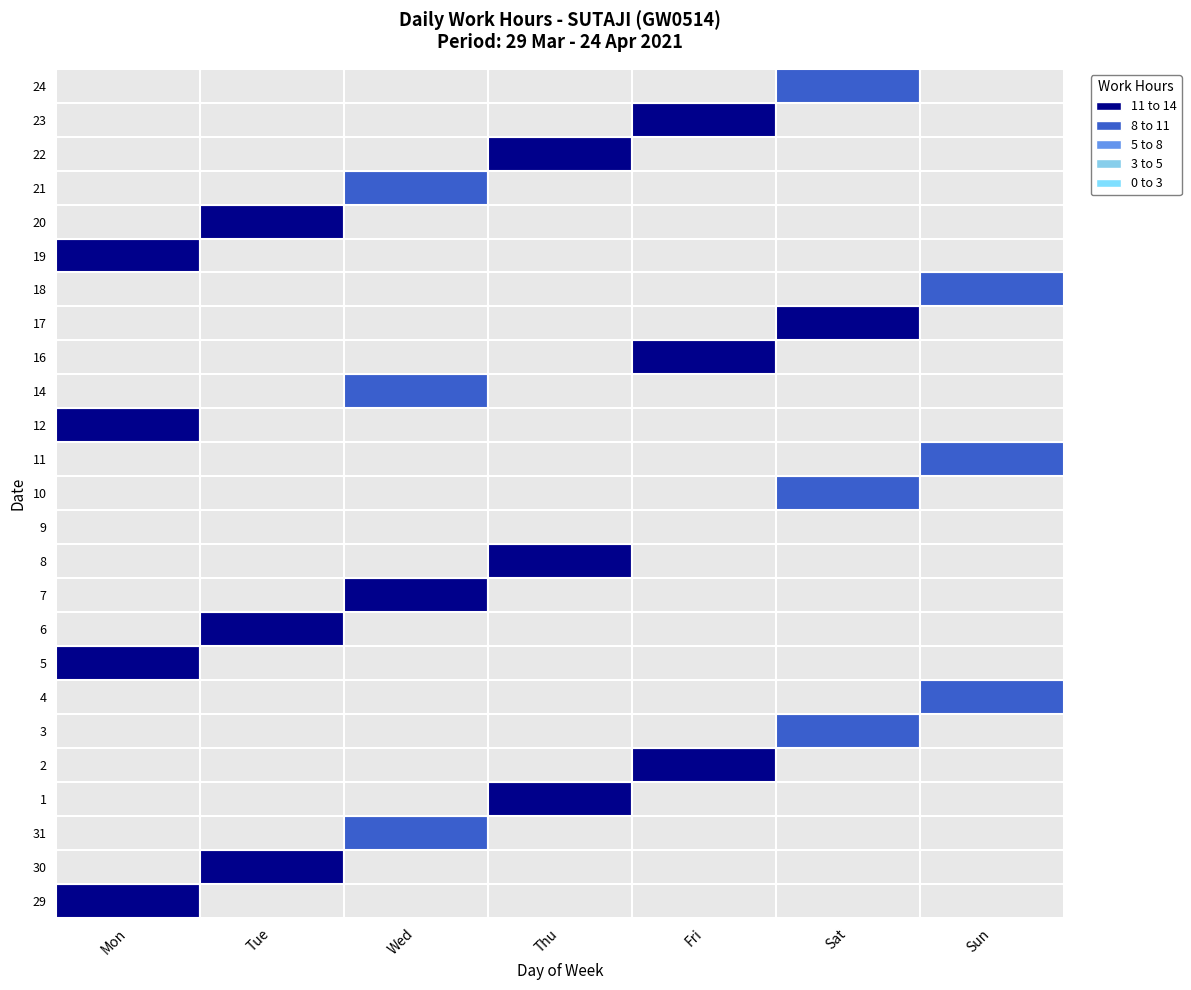

Which has a higher value, Fri or Sat?

Fri